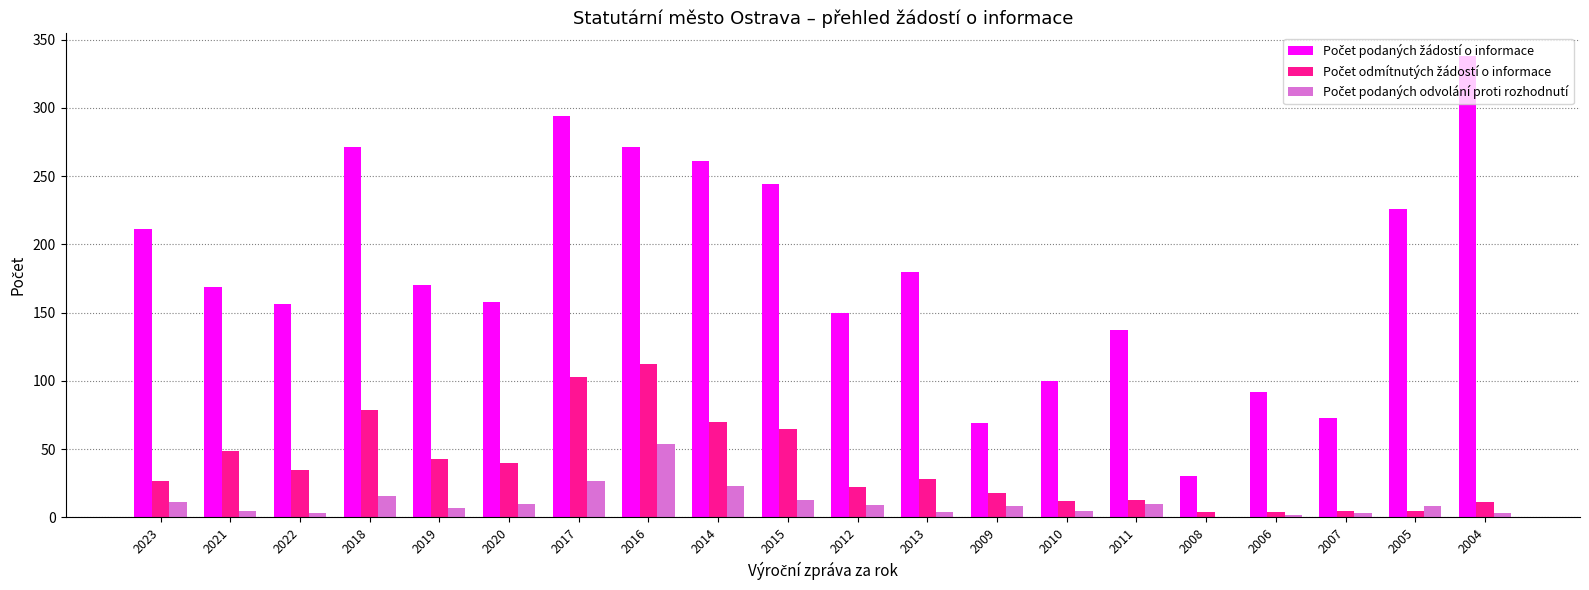

What is the total value across all series at 2018?

366